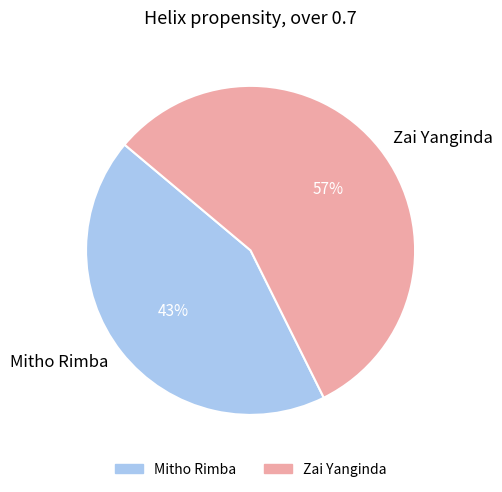

How many segments does this pie chart have?

2